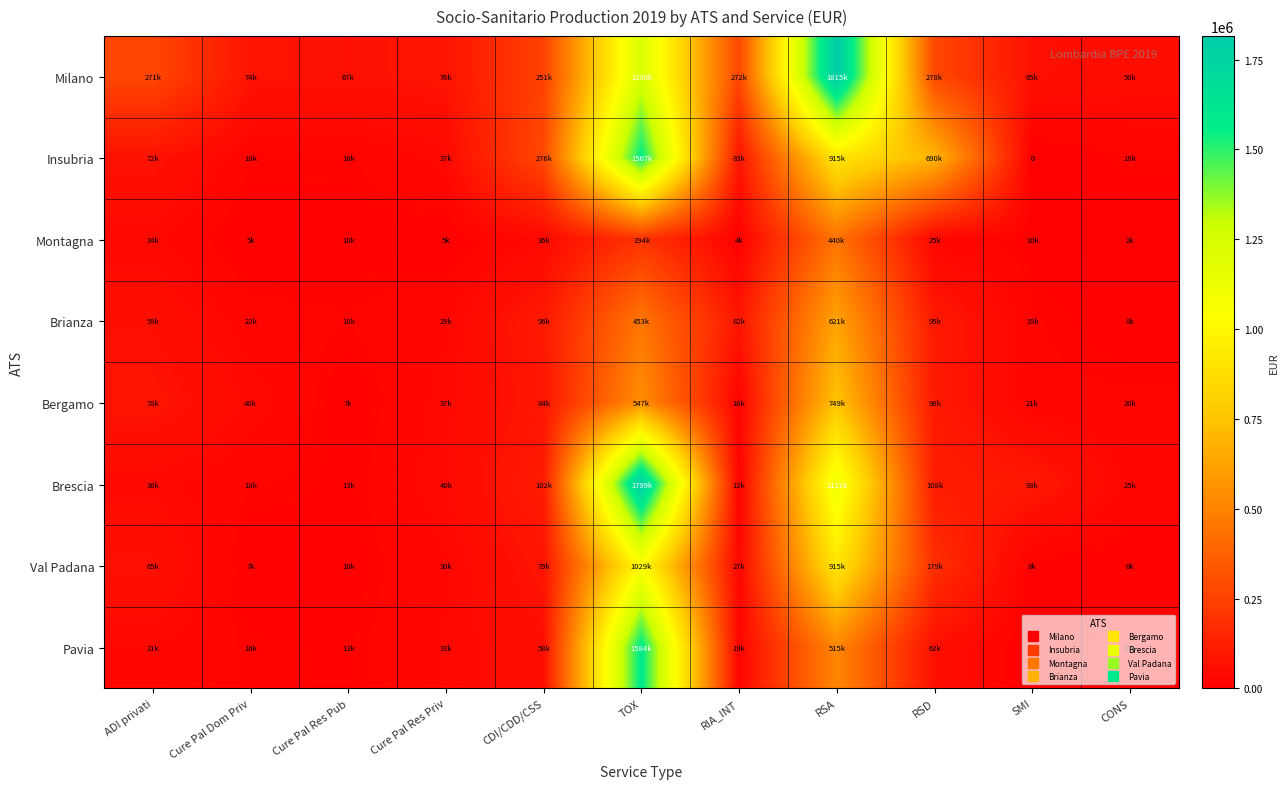

What is the difference between the maximum and second lowest values in the Montagna series?

436055.5